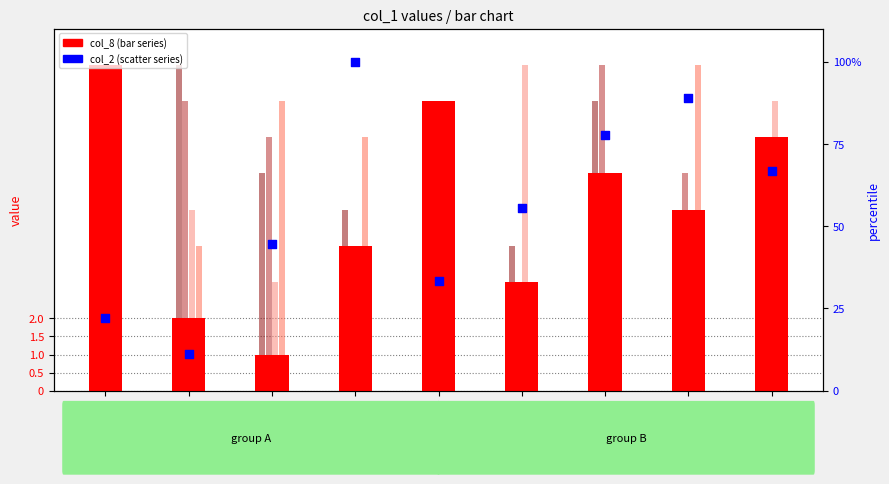

At which category is the sum across all series the highest?

2